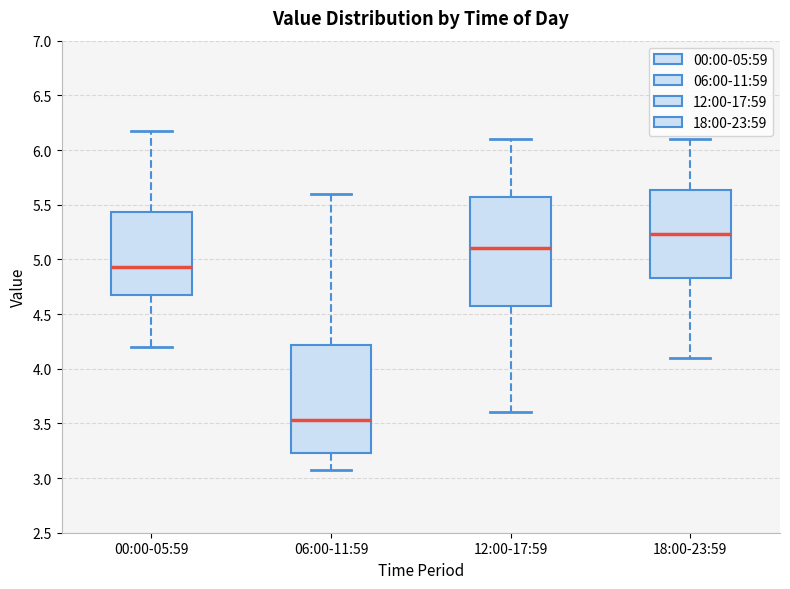

Where does the lower whisker of the box for 12:00-17:59 end on the y-axis? The values are not printed on the chart, so give them approximately, as read against the axis.

3.60